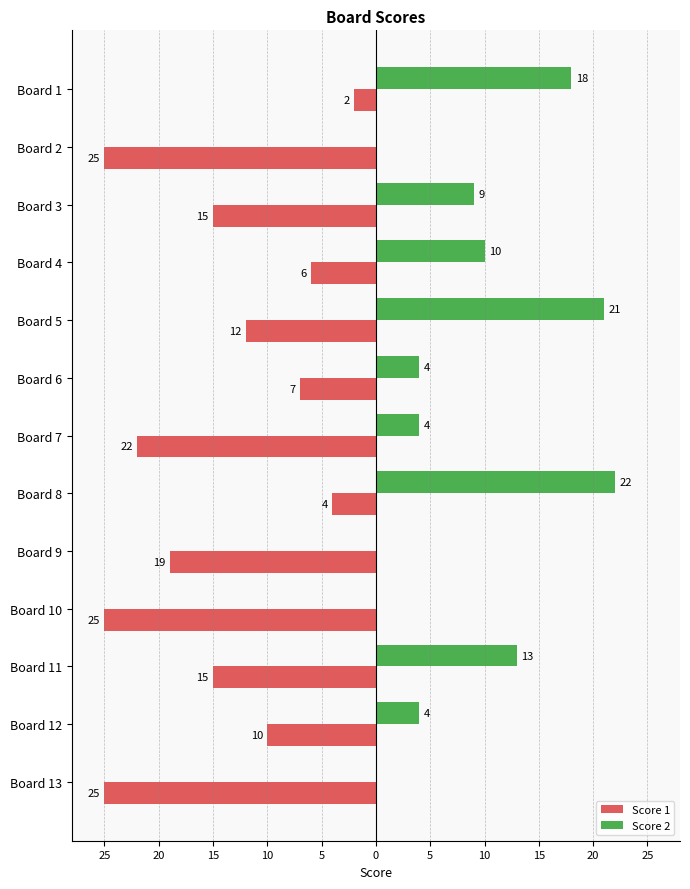

What are all the series names shown in the legend?

Score 1, Score 2